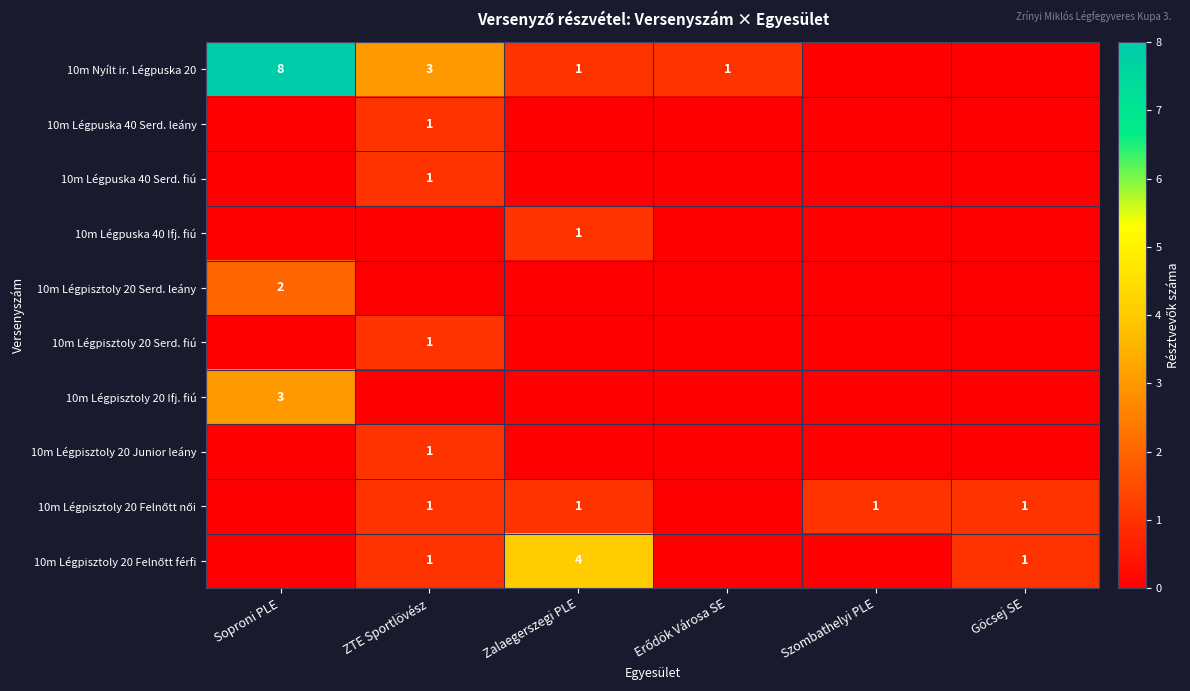

Is it true that 10m Légpisztoly 20 Junior leány equals 1 at ZTE Sportlövész?

True